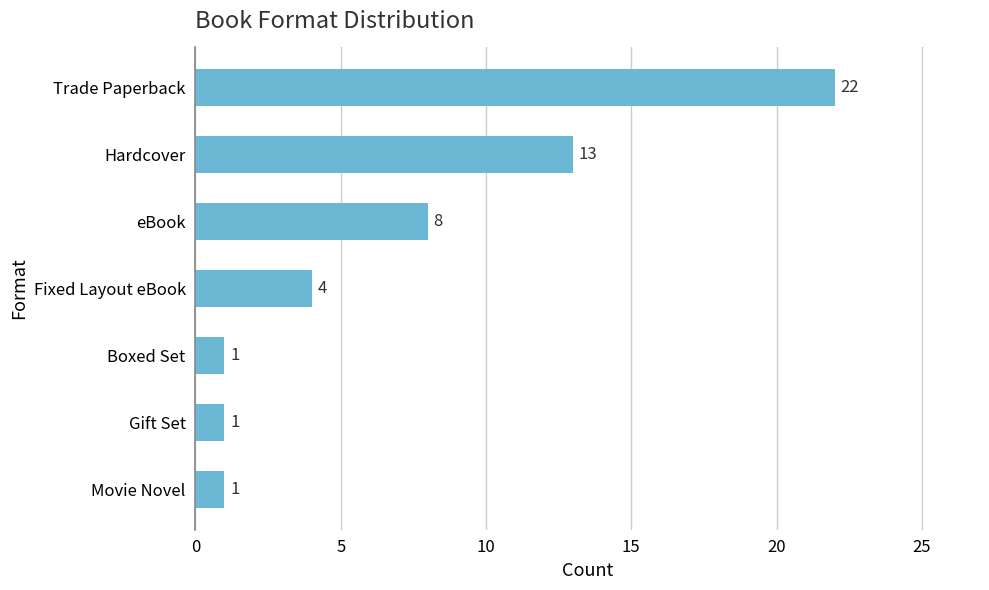

What is the sum of all values?

50